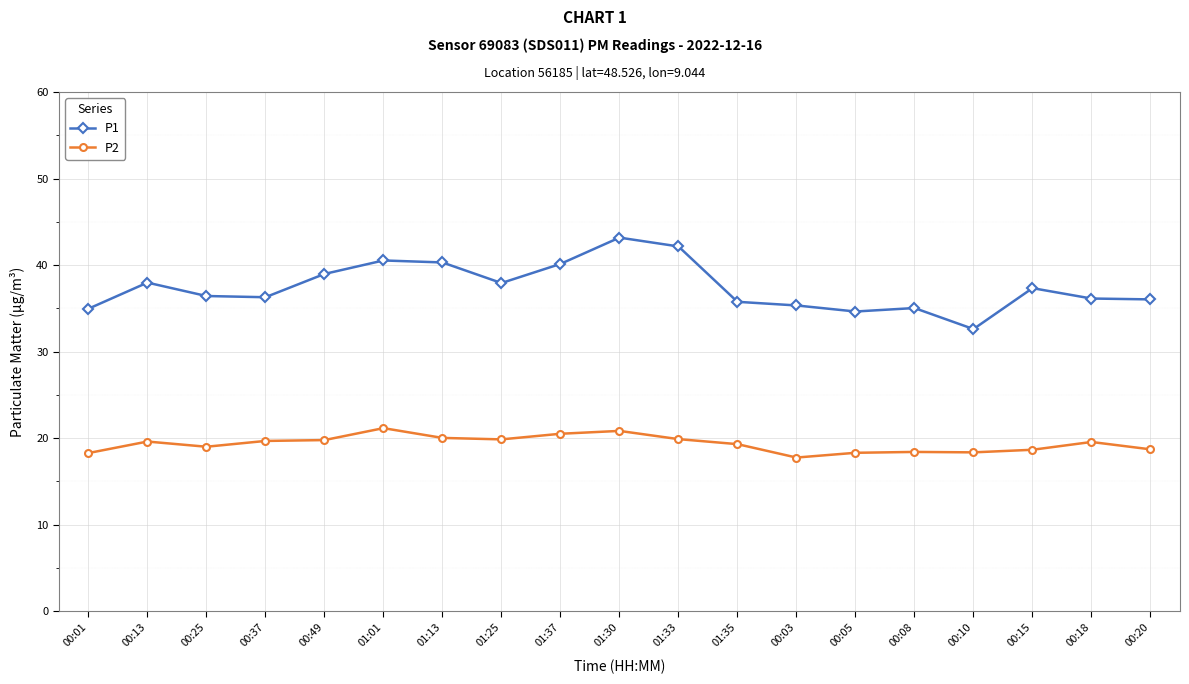

At how many categories does at least one series exceed 30?

19